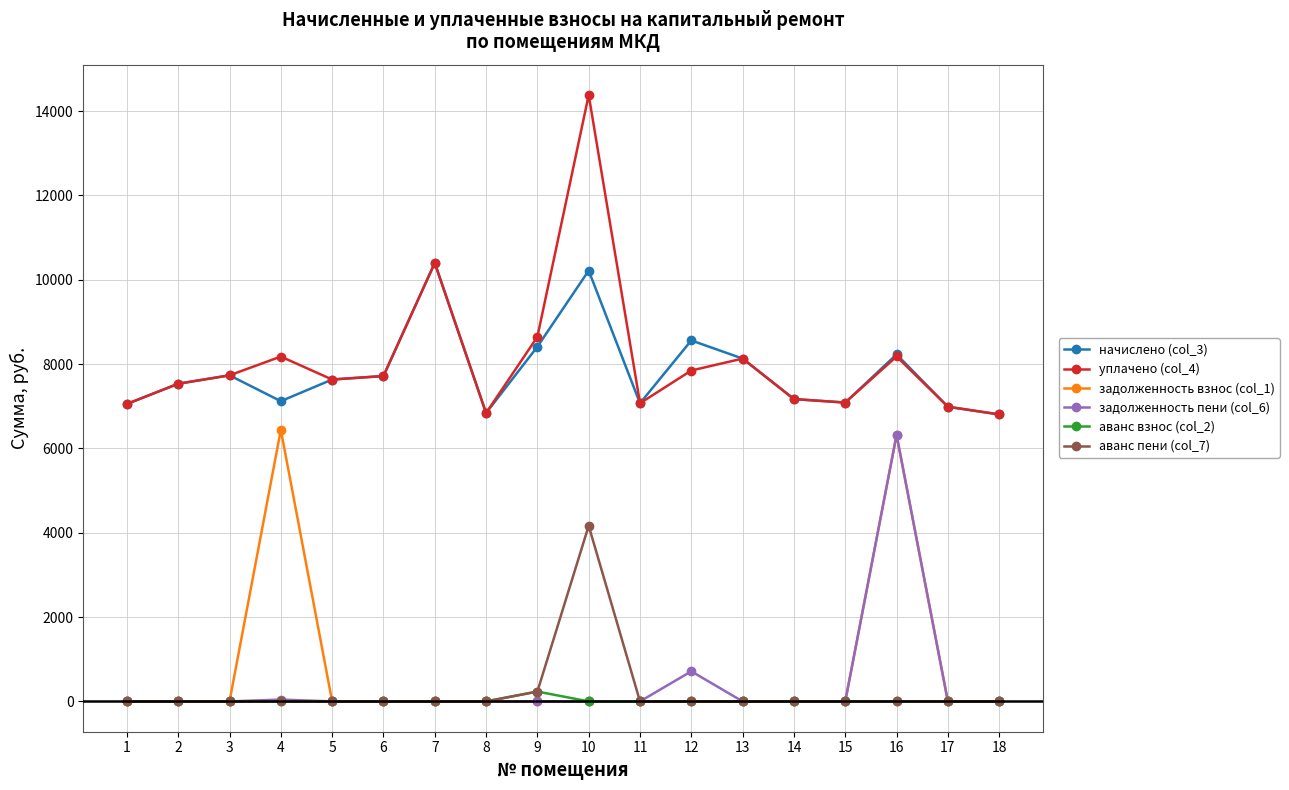

How many lines are shown in the chart?

6